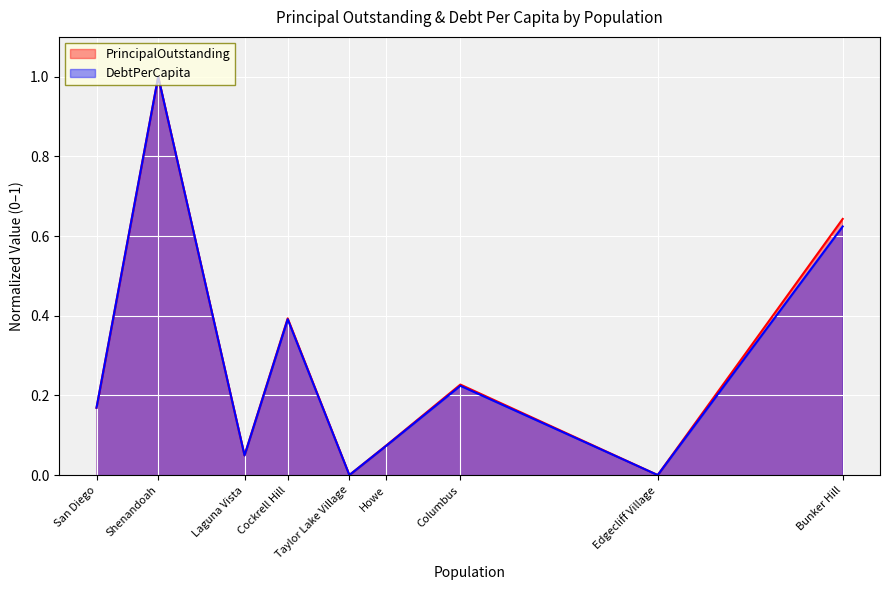

What is the average value of the PrincipalOutstanding series?

0.3